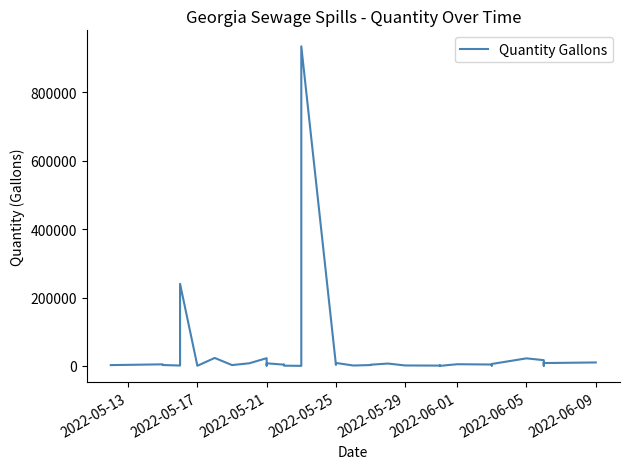

True or false: the data shows 12824 at 2022-05-21.

False